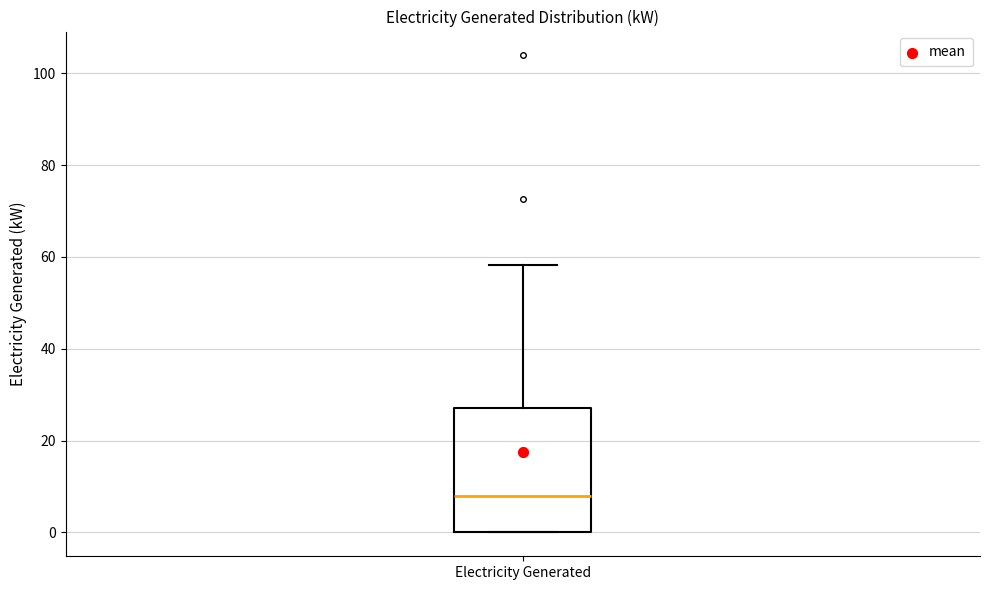

Read this box plot against the y-axis: the position of the median line, the range covered by the box, and the ends of both whiskers. The values are not printed on the chart, so give them approximately, as read against the axis.

median 8, box 0 to 28, whiskers 0 to 58